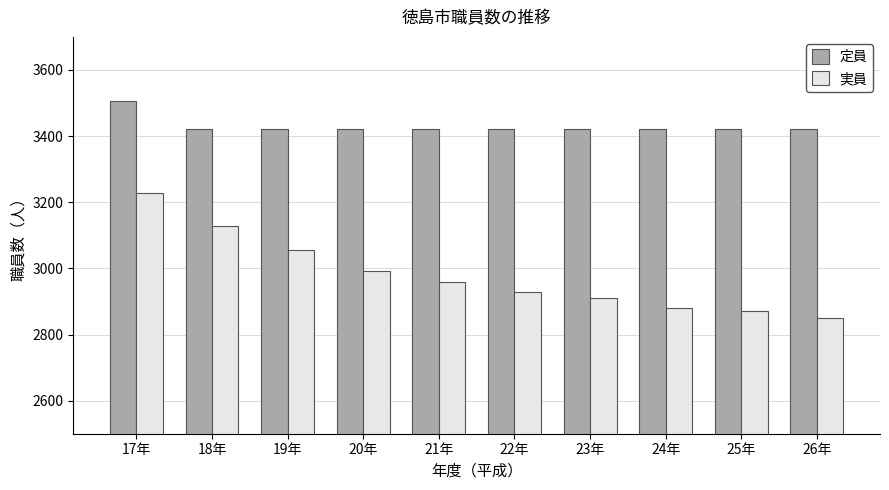

What is the label of the 1st bar from the right?

26年